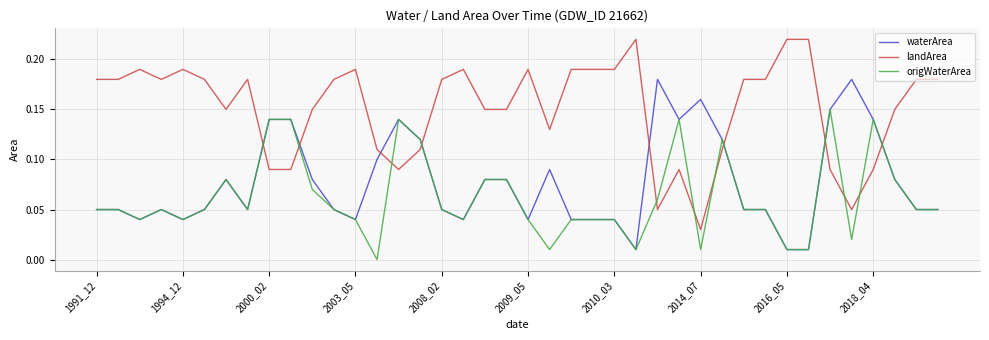

Does the chart display data point markers on the line(s)?

No